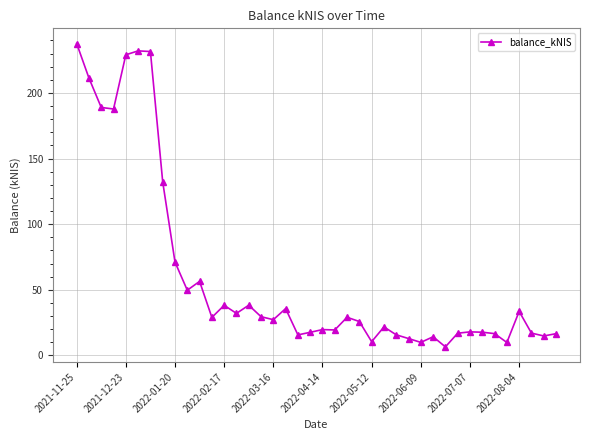

What is the average value?

60.9